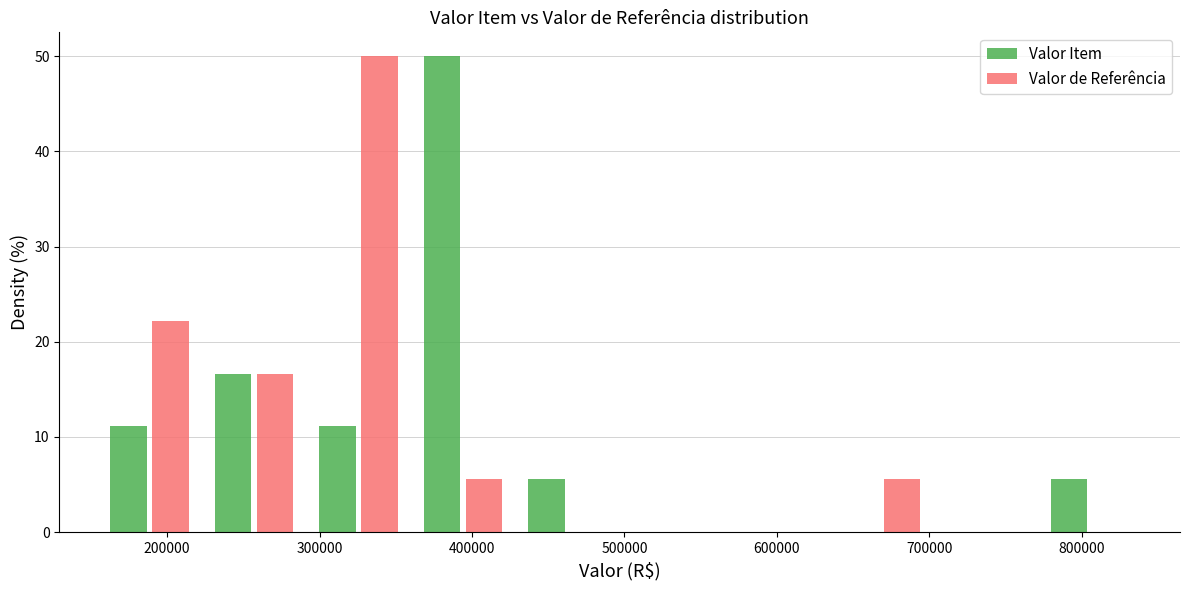

In the Valor Item series, which range on the x-axis has the tallest bar?

360000 to 430000